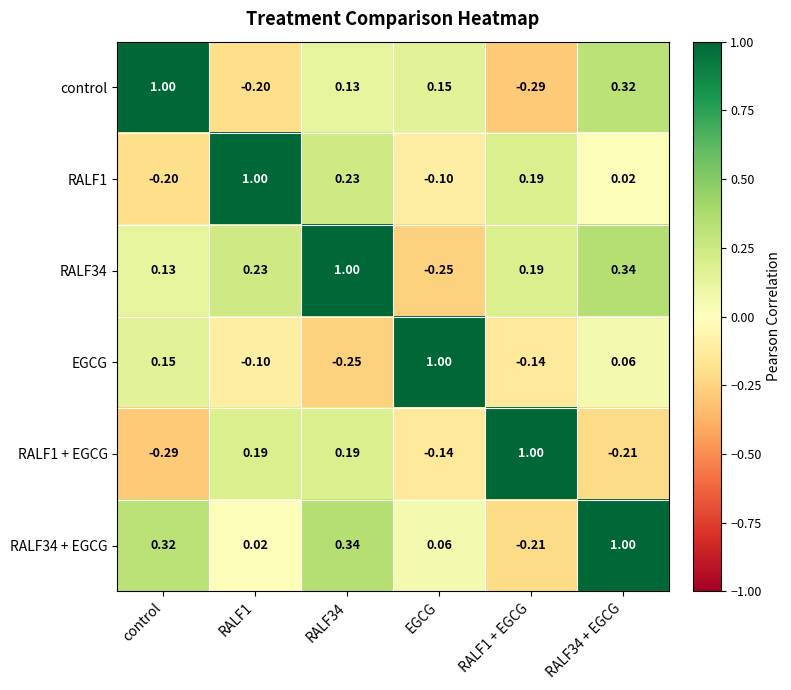

At which label is RALF1 + EGCG closest to 0?

EGCG